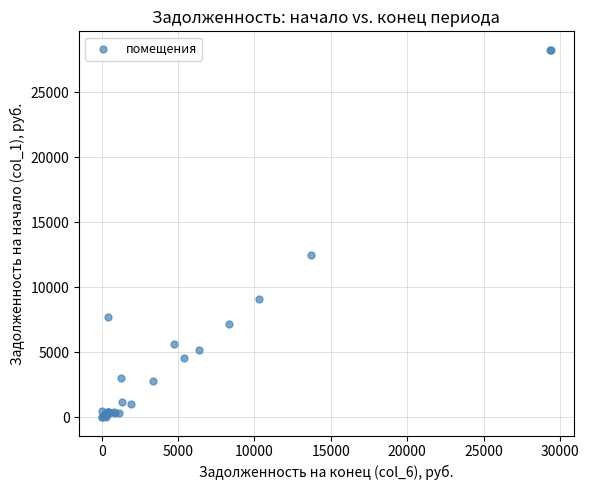

What Y value in the scatter plot is closest to 14126?

12504.6